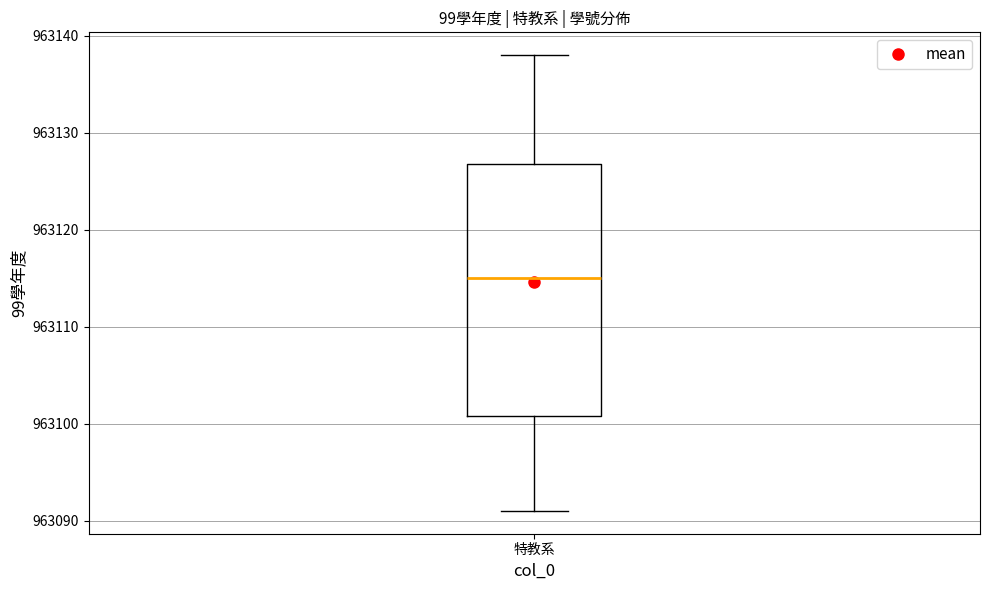

Where does the lower whisker of the box for 特教系 end on the y-axis? The values are not printed on the chart, so give them approximately, as read against the axis.

963091